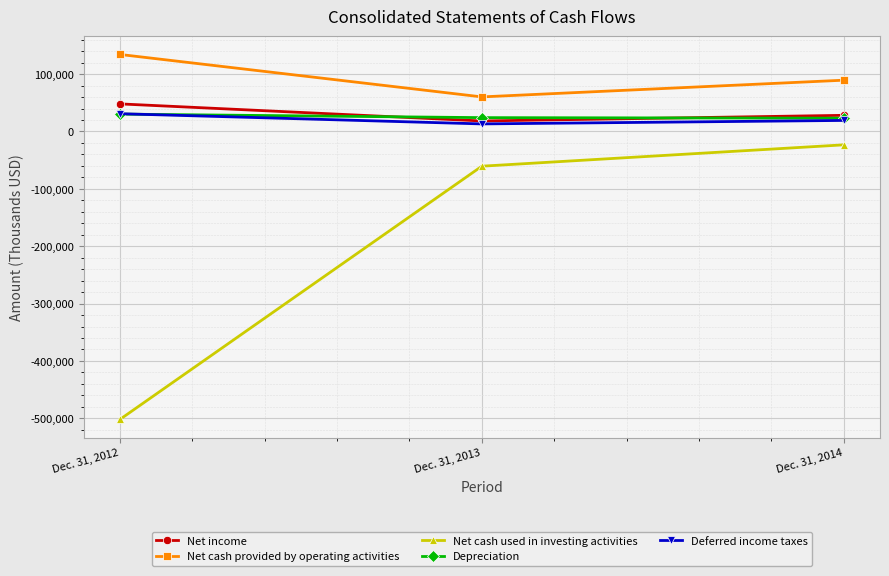

Is the value of Net cash provided by operating activities at Dec. 31, 2013 greater than the value of Depreciation at Dec. 31, 2012?

Yes